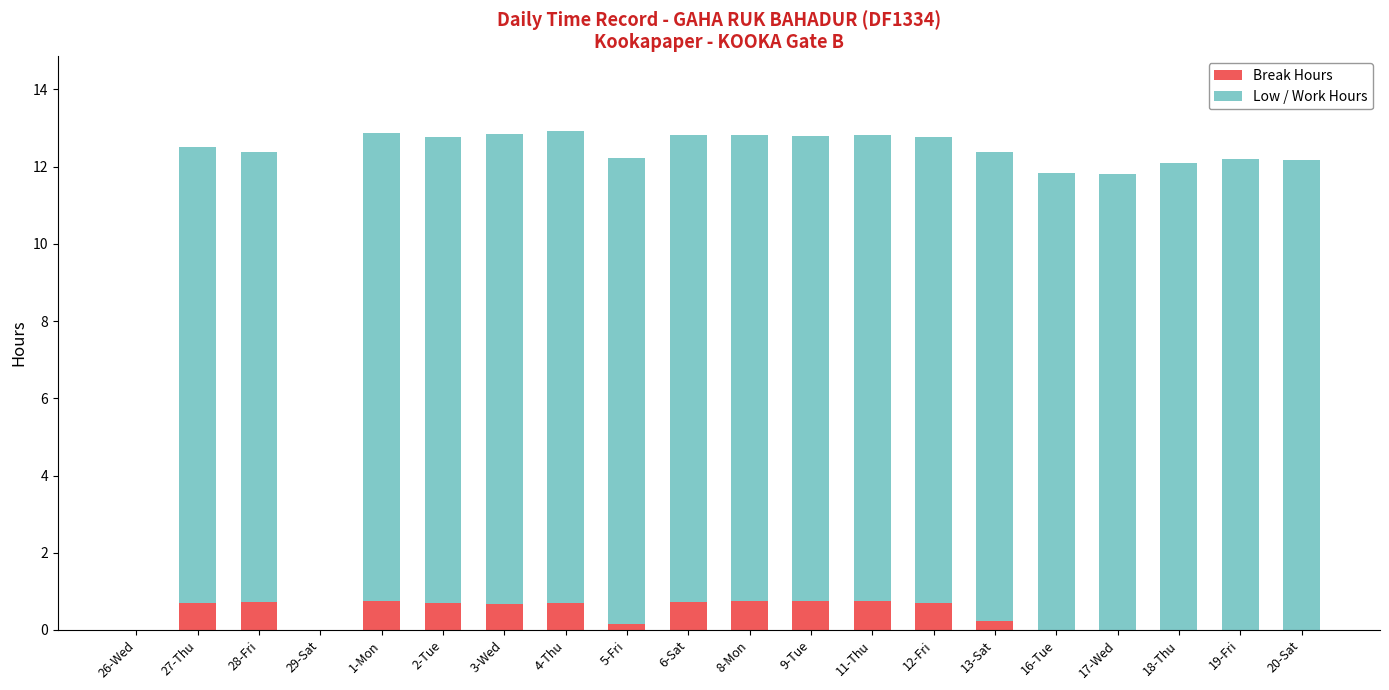

How many distinct data groups are displayed?

2